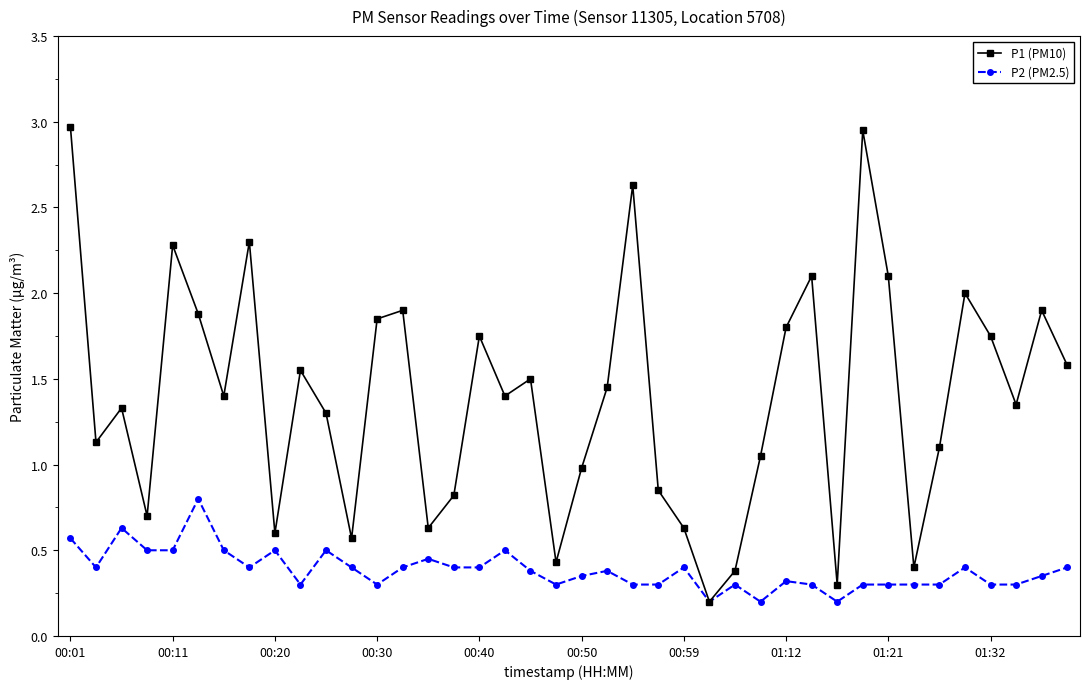

Is this an area chart (filled region under the line)?

No